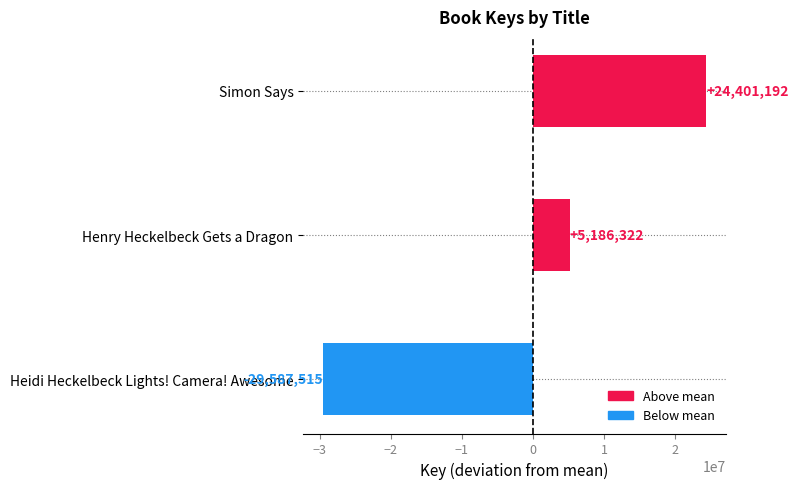

At which category does the chart reach its minimum across all series?

Heidi Heckelbeck Lights! Camera! Awesome